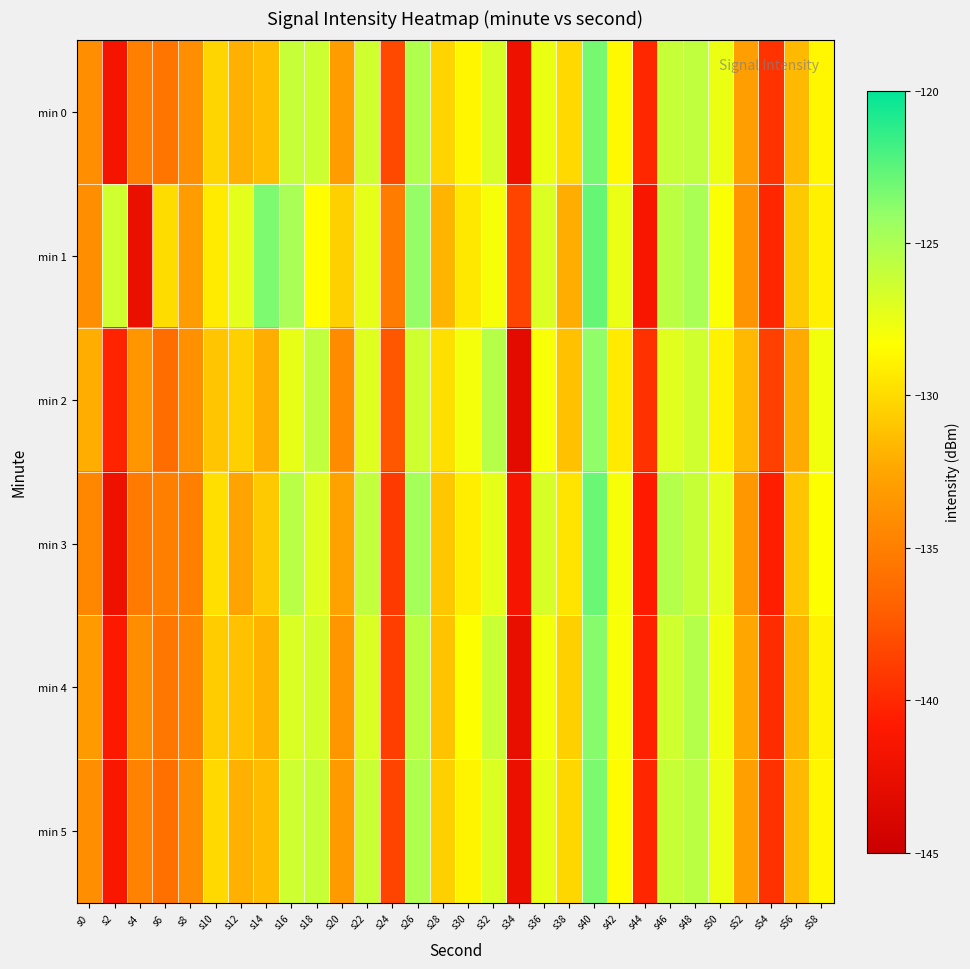

Between s4 and s36, which series saw the biggest shift?

min 1